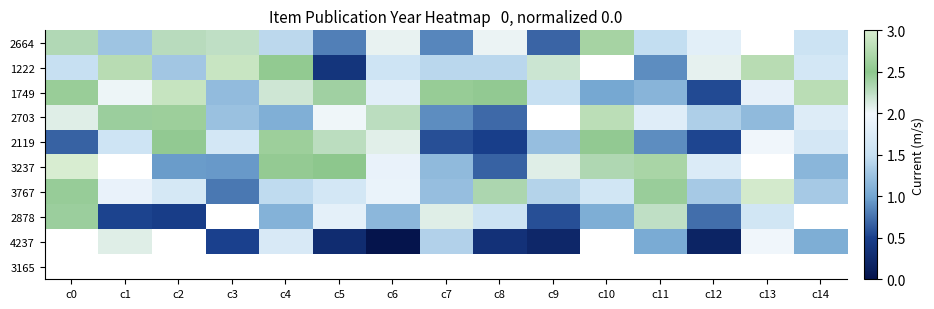

At which label does 2664 reach its peak?

c10